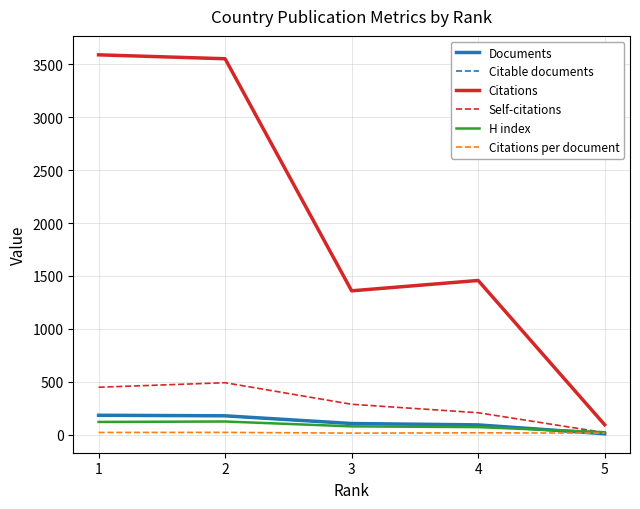

What is the sum of the Citations per document values at 3 and 5?

26.2